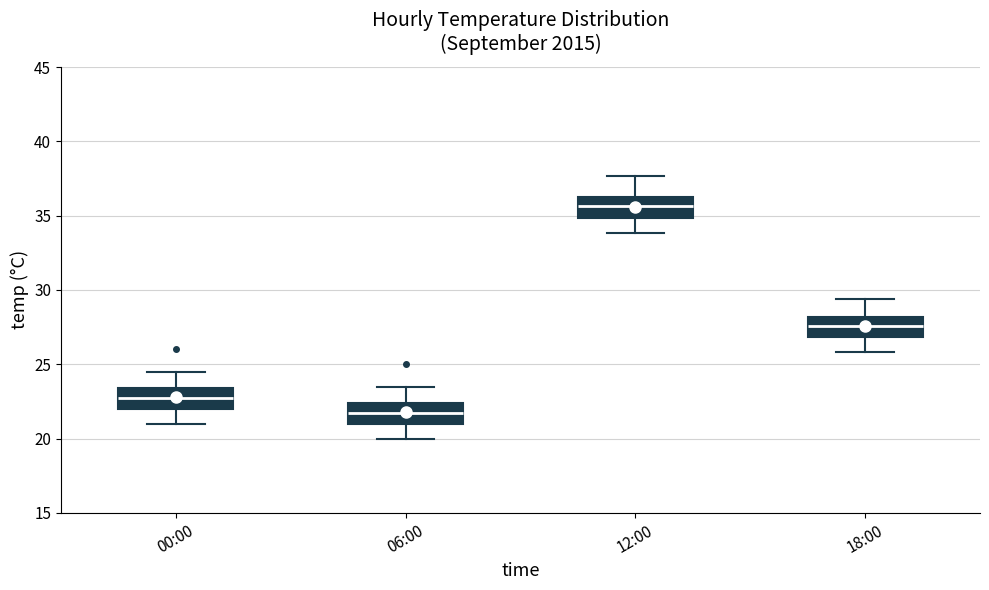

Reading left to right, read every box against the y-axis: the position of its median line, the range the box covers, and the ends of its whiskers. The values are not printed on the chart, so give them approximately, as read against the axis.

00:00: median 23.0, box 22.0 to 23.5, whiskers 21.0 to 24.5
06:00: median 22.0, box 21.0 to 22.5, whiskers 20.0 to 23.5
12:00: median 35.5, box 35.0 to 36.5, whiskers 34.0 to 37.5
18:00: median 27.5, box 27.0 to 28.0, whiskers 26.0 to 29.5